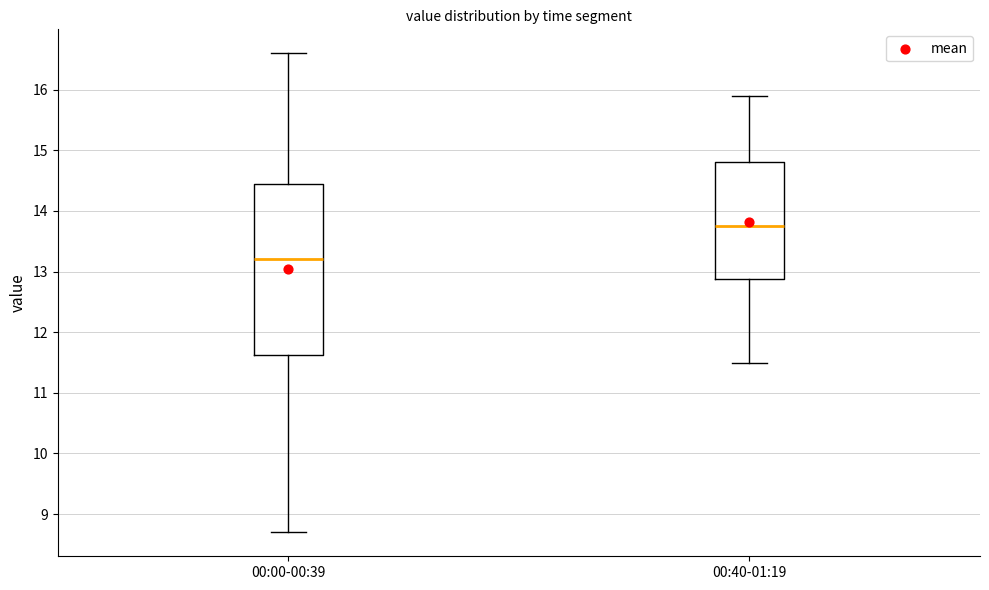

Reading left to right, read every box against the y-axis: the position of its median line, the range the box covers, and the ends of its whiskers. The values are not printed on the chart, so give them approximately, as read against the axis.

00:00-00:39: median 13.2, box 11.6 to 14.5, whiskers 8.7 to 16.6
00:40-01:19: median 13.8, box 12.9 to 14.8, whiskers 11.5 to 15.9